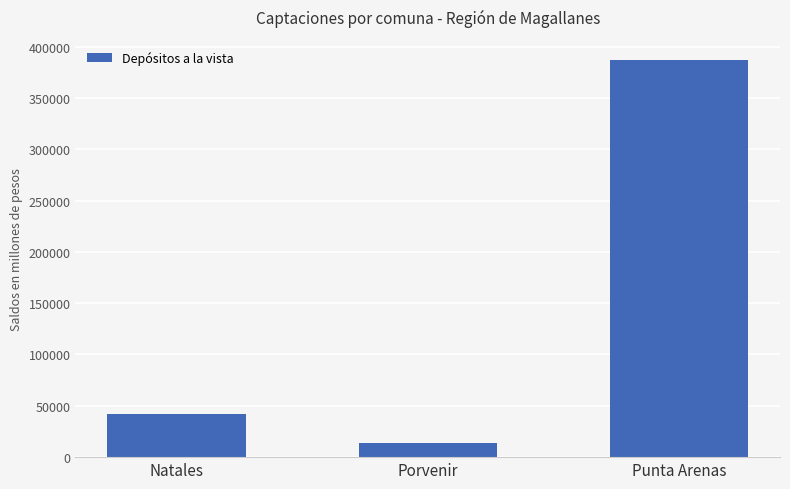

What position from the right is Punta Arenas?

1